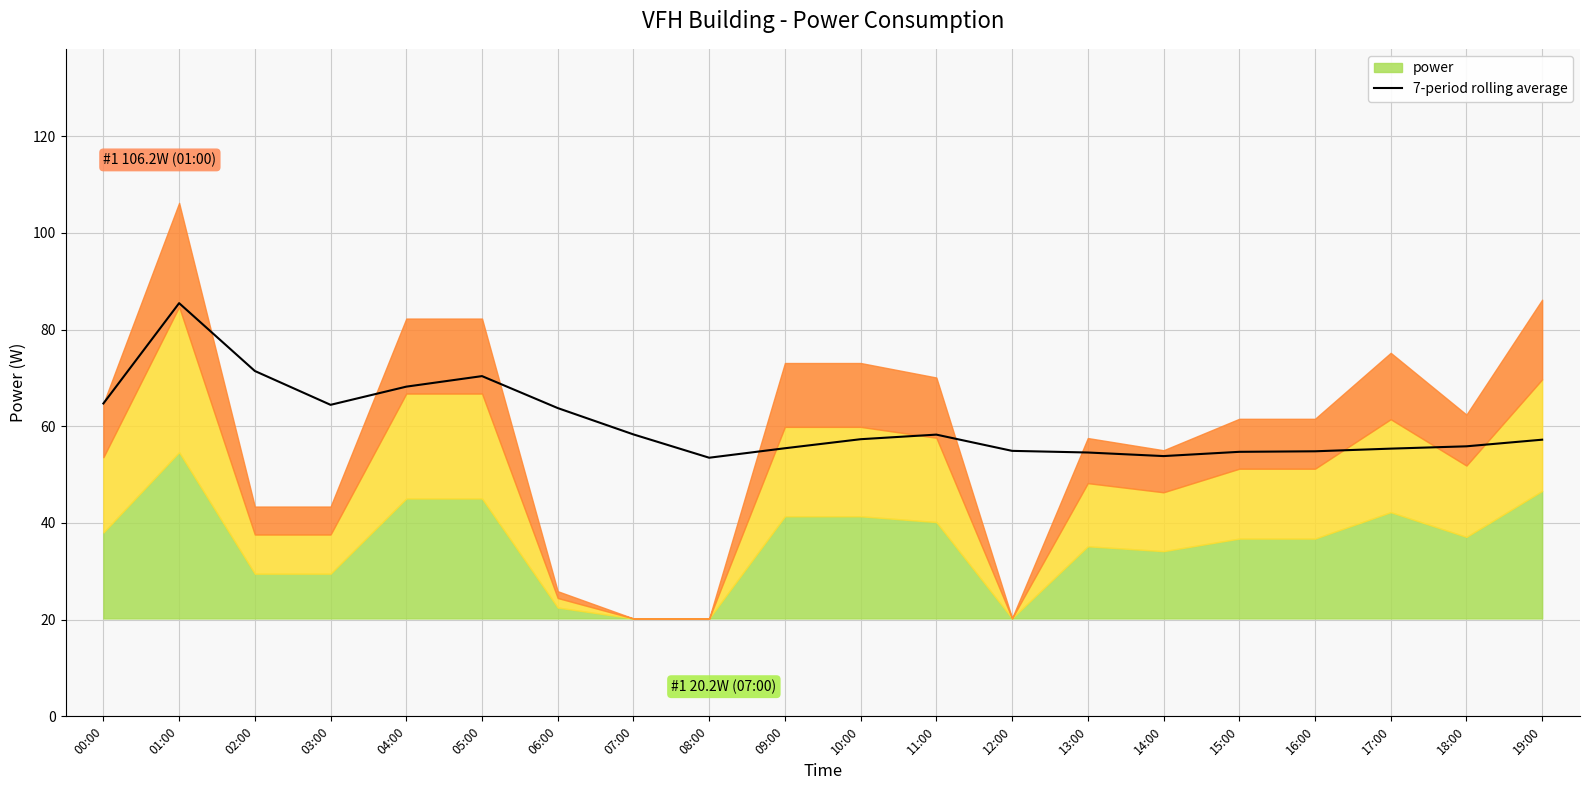

How many data points are less than 57?

9